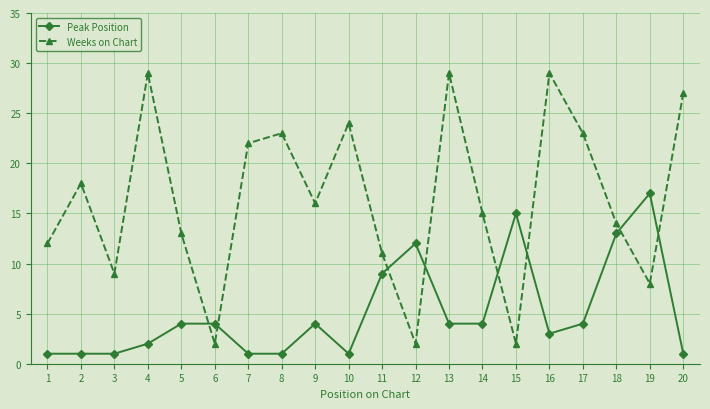

At which category is the sum across all series the highest?

13